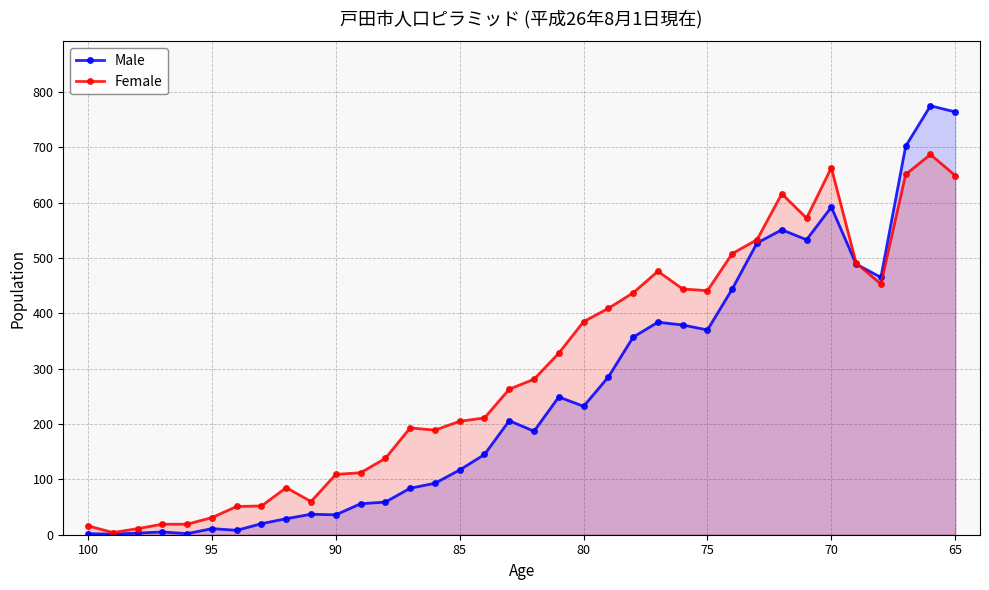

What is the sum of all Male values?

9199